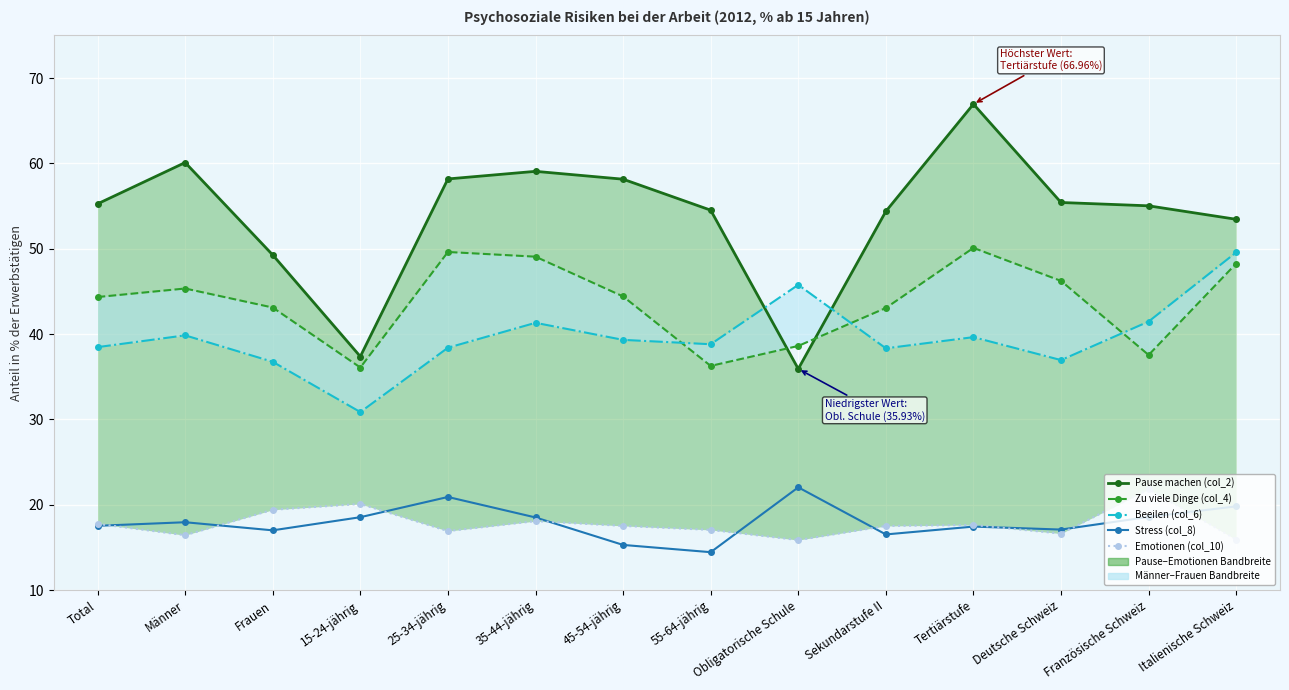

What is the approximate value of Stress (col_8) at Total?

17.5